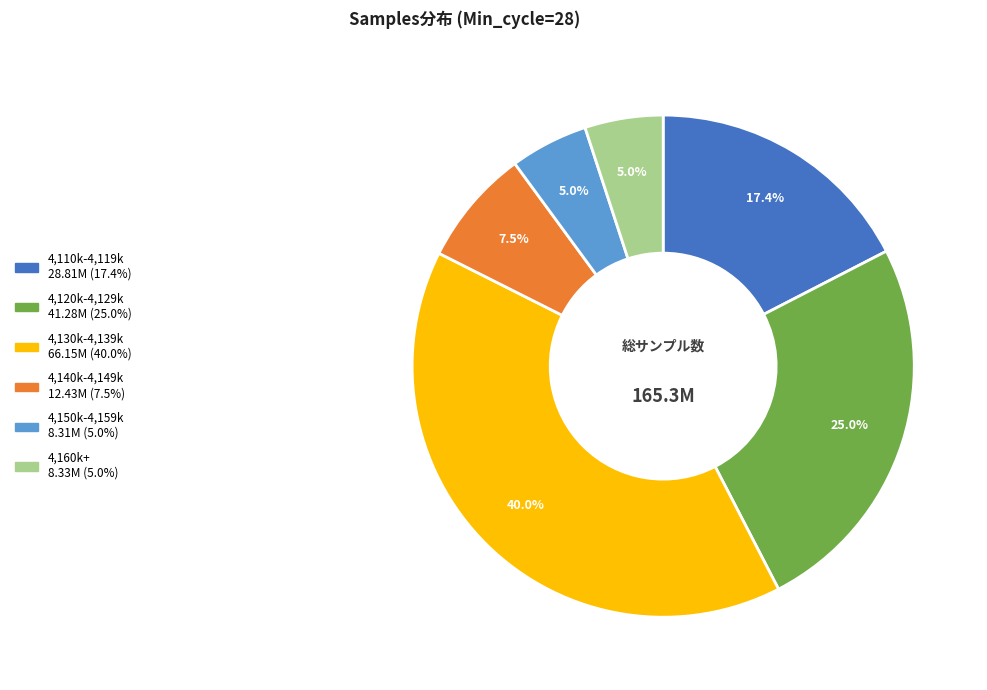

Is there any slice that represents more than half of the pie?

No